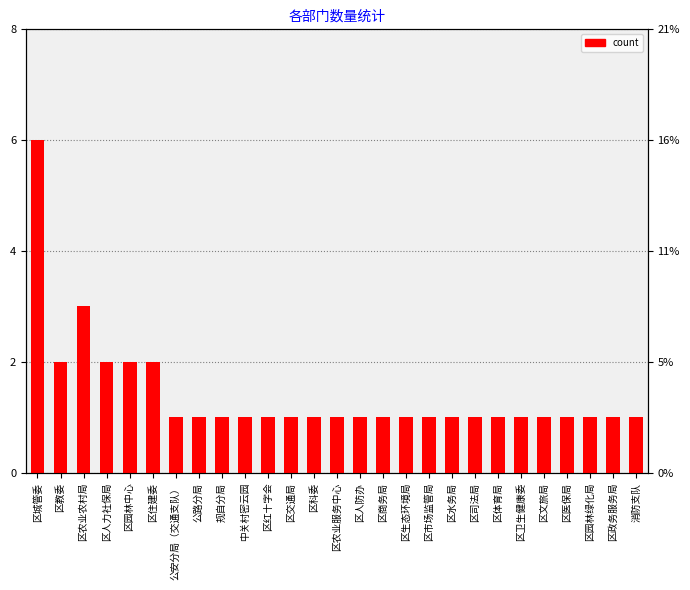

Reading left to right, extract all data points from this chart.

6	2	3	2	2	2	1	1	1	1	1	1	1	1	1	1	1	1	1	1	1	1	1	1	1	1	1